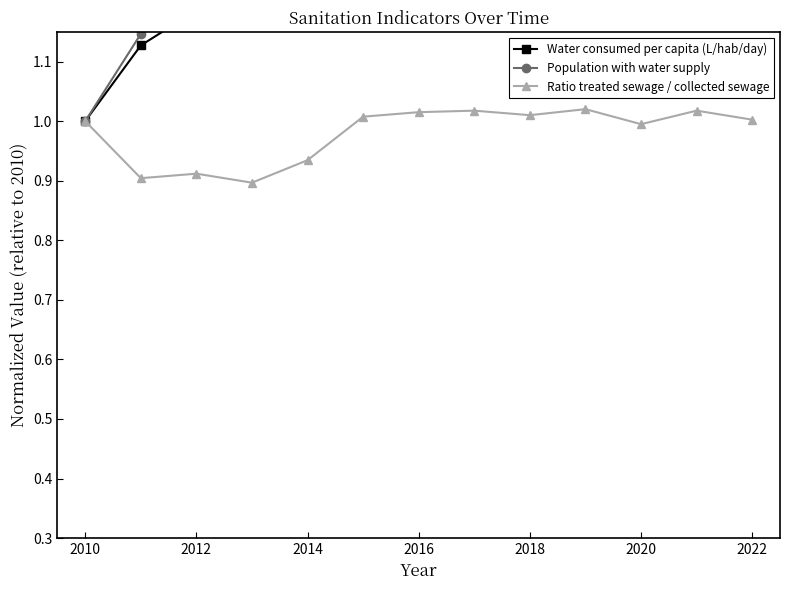

At how many categories does at least one series exceed 0?

13